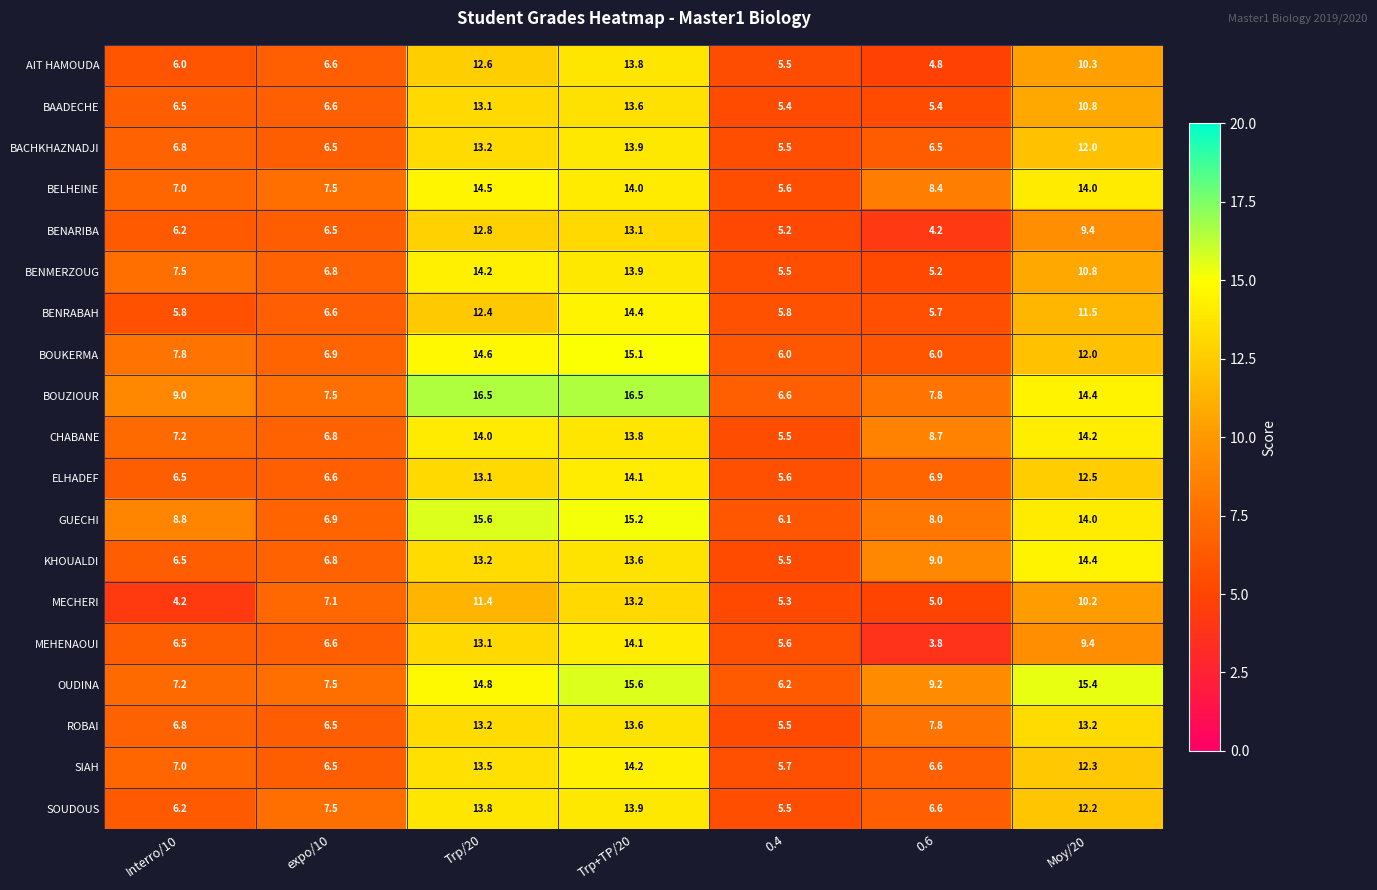

At which label is KHOUALDI closest to 9?

0.6